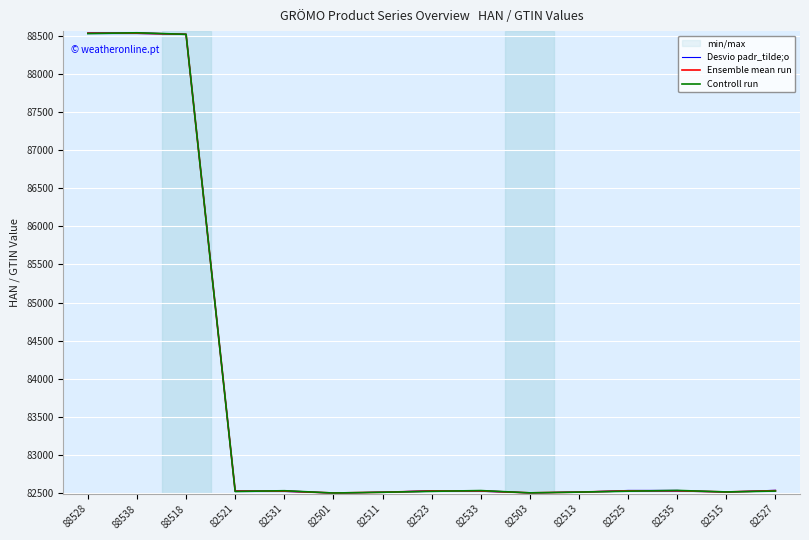

At which category does the chart reach its peak across all series?

88528